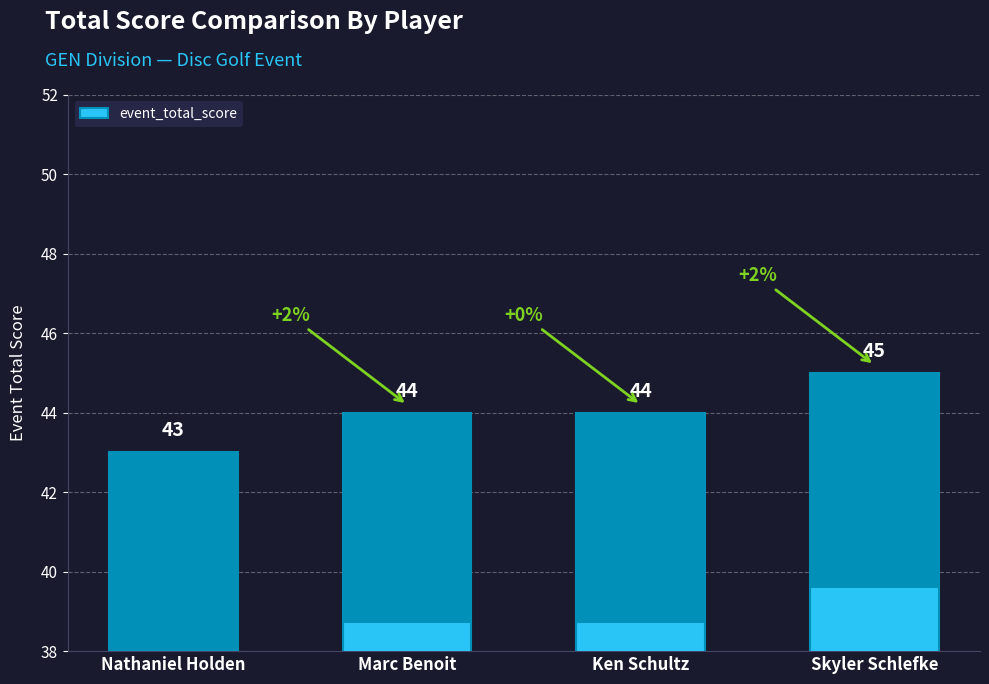

What value does the data have at Skyler Schlefke?

45